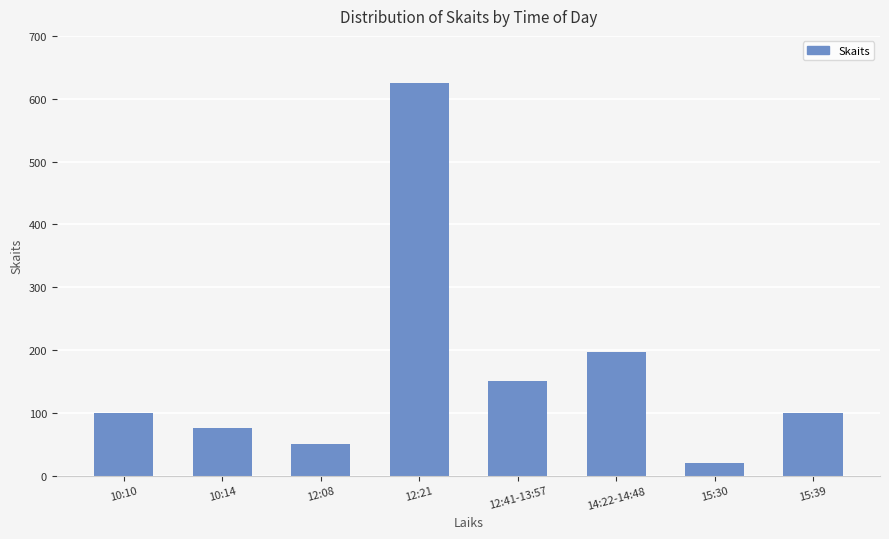

Read the value at 10:10, to the nearest 10.

100